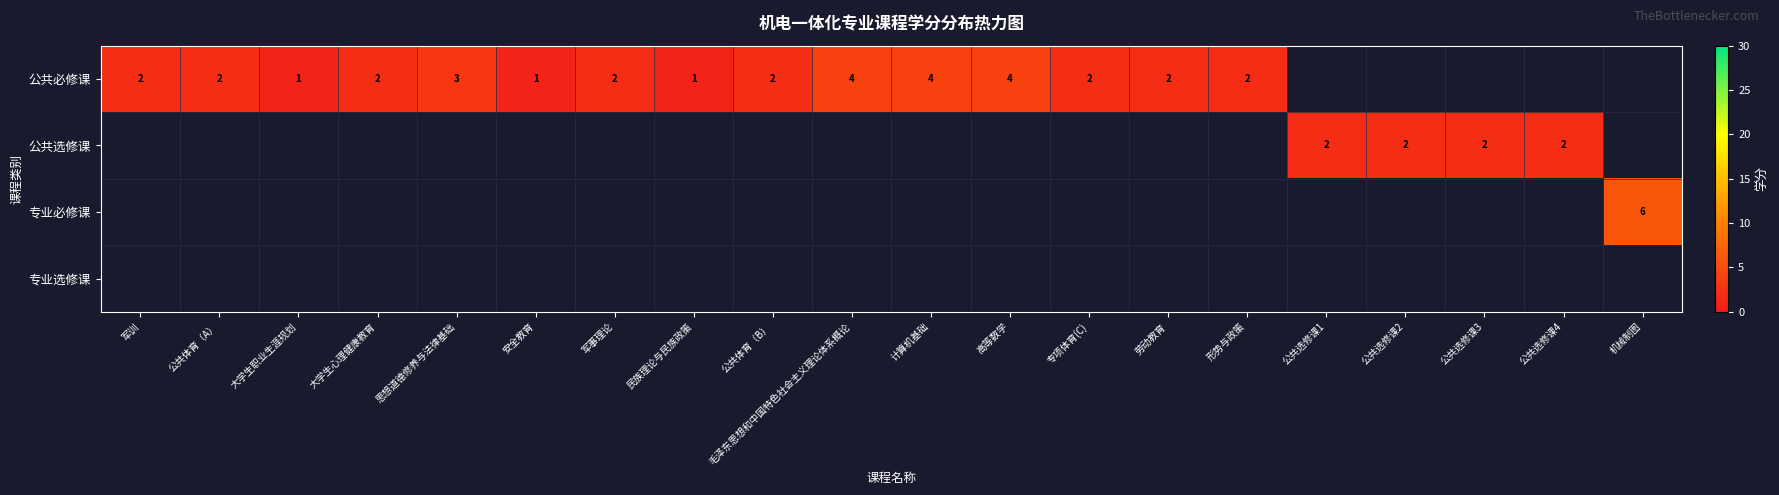

What is the minimum value shown in the chart?

1.0